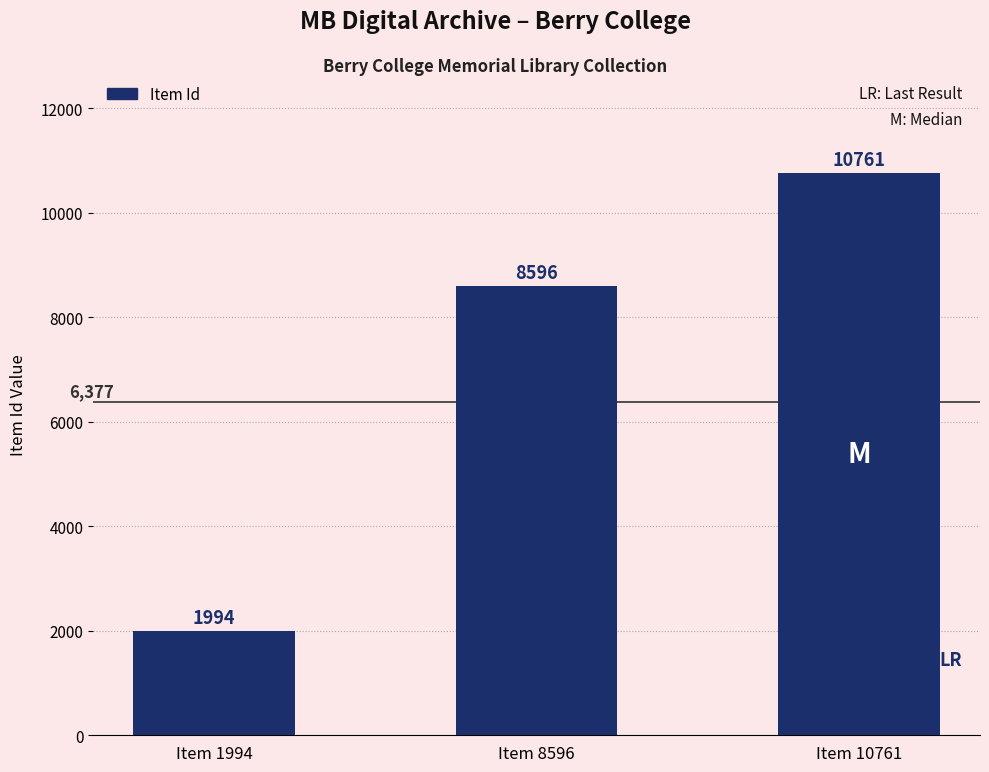

The chart shows a value of 1994 at Item 1994. True or false?

True